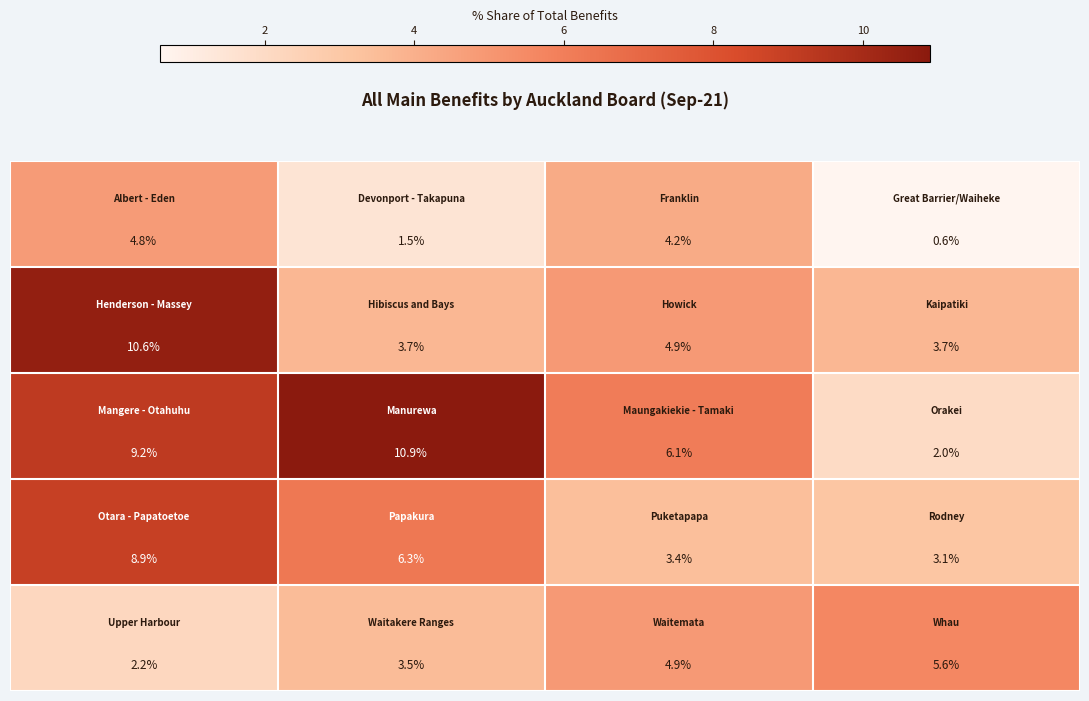

How many categories are shown in the chart?

4